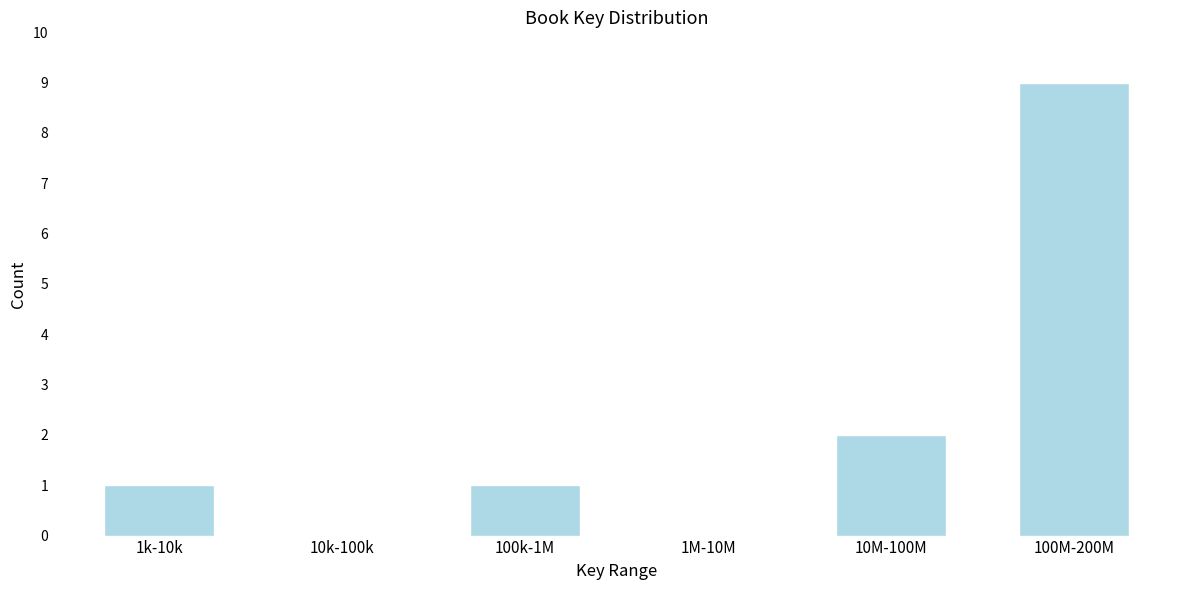

Reading right to left, what are all the values shown in this chart?

100M-200M=9	10M-100M=2	1M-10M=0	100k-1M=1	10k-100k=0	1k-10k=1